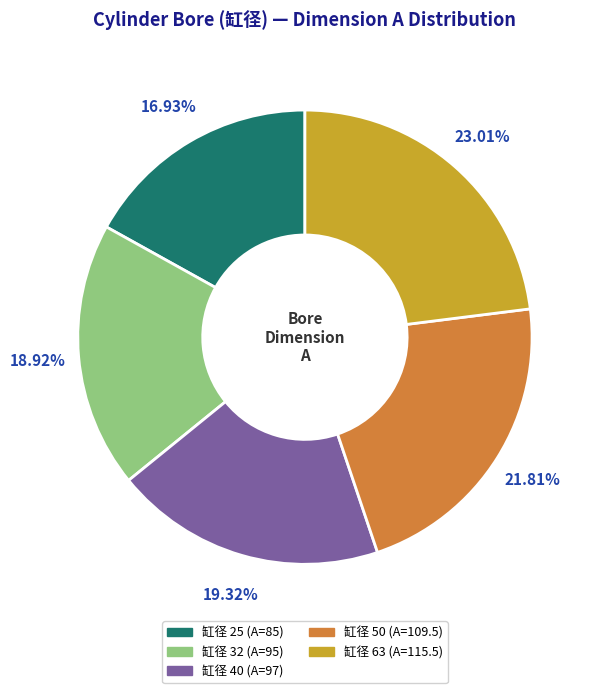

Is there any slice that represents more than half of the pie?

No